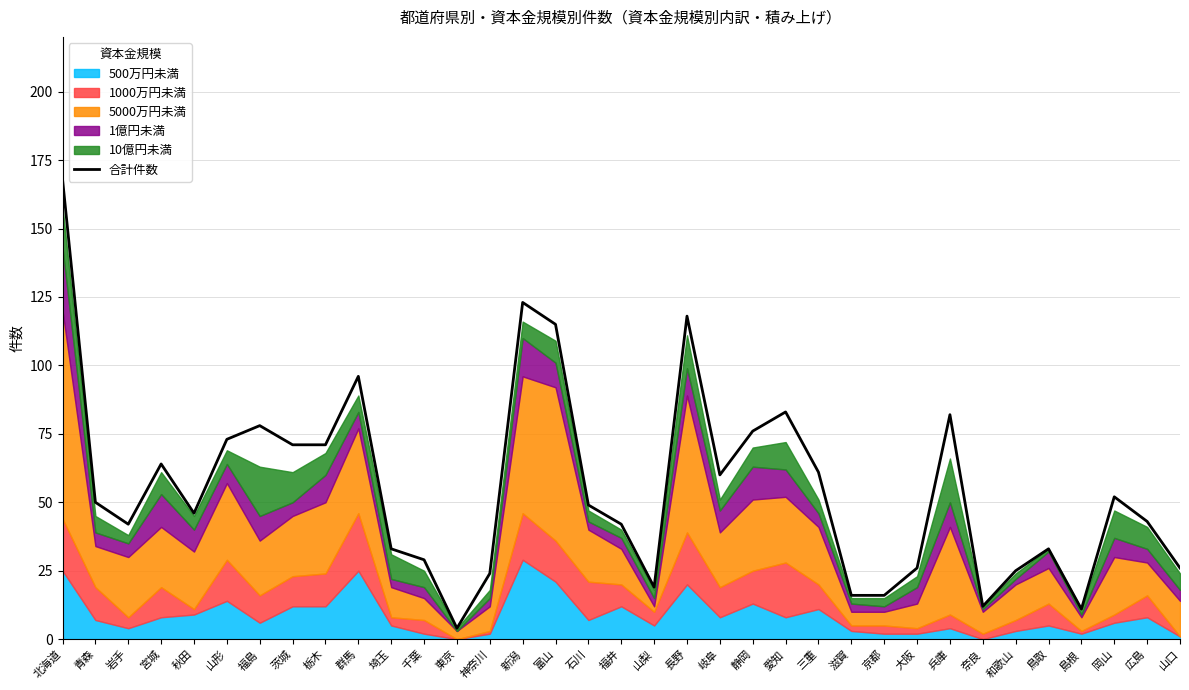

Which label corresponds to the smallest value in the chart?

東京